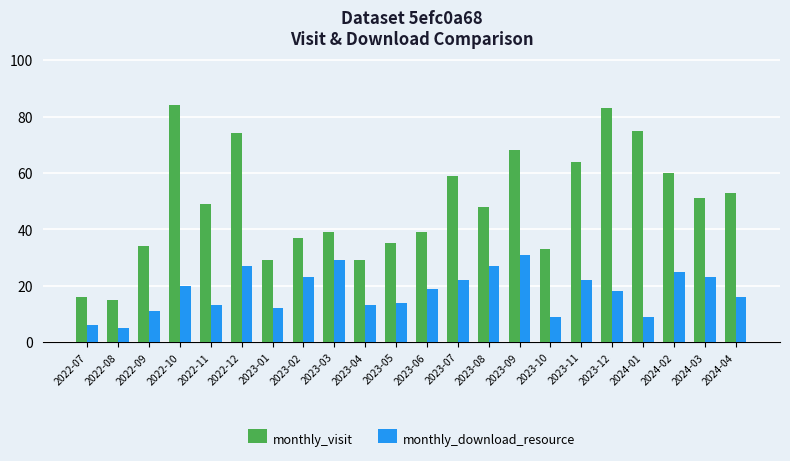

What is the minimum value shown in the chart?

5